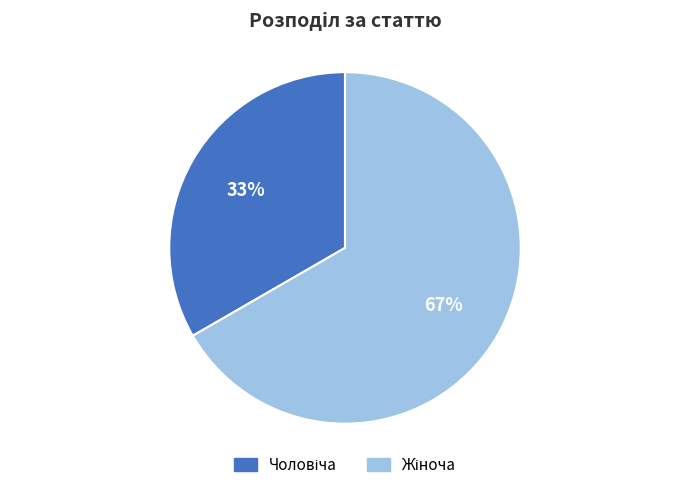

Does any single category account for the majority?

Yes